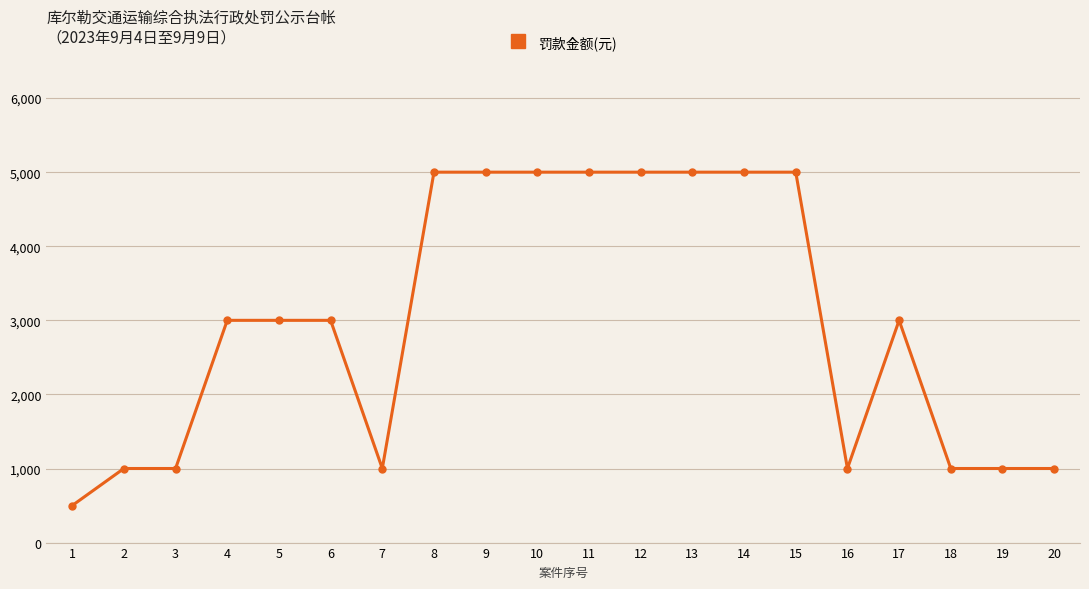

How many data points are less than 3000?

8